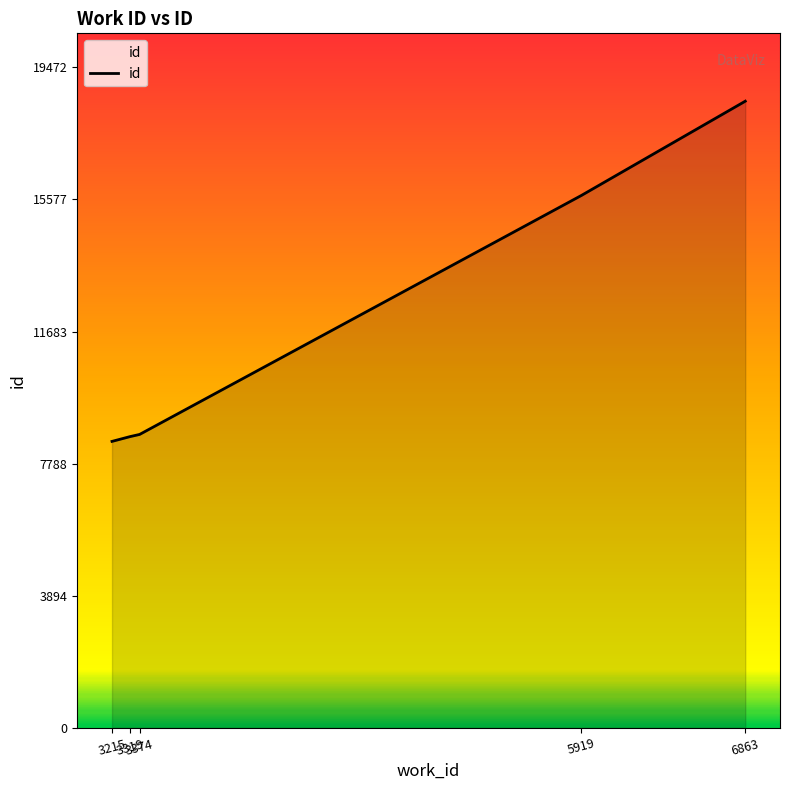

What is the difference between the values at 6863 and 3319?

9886